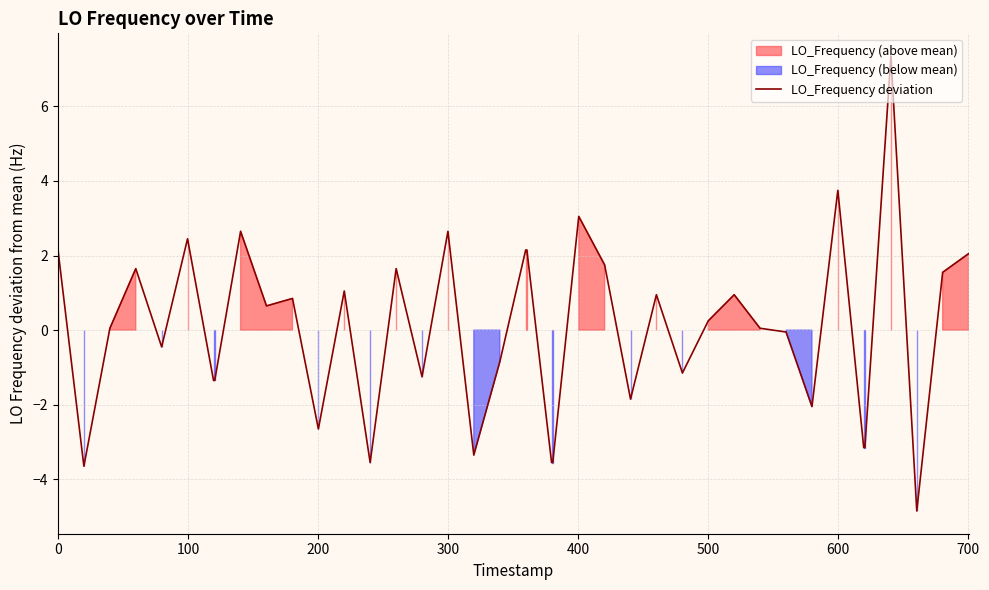

What is the maximum value shown in the chart?

7.4